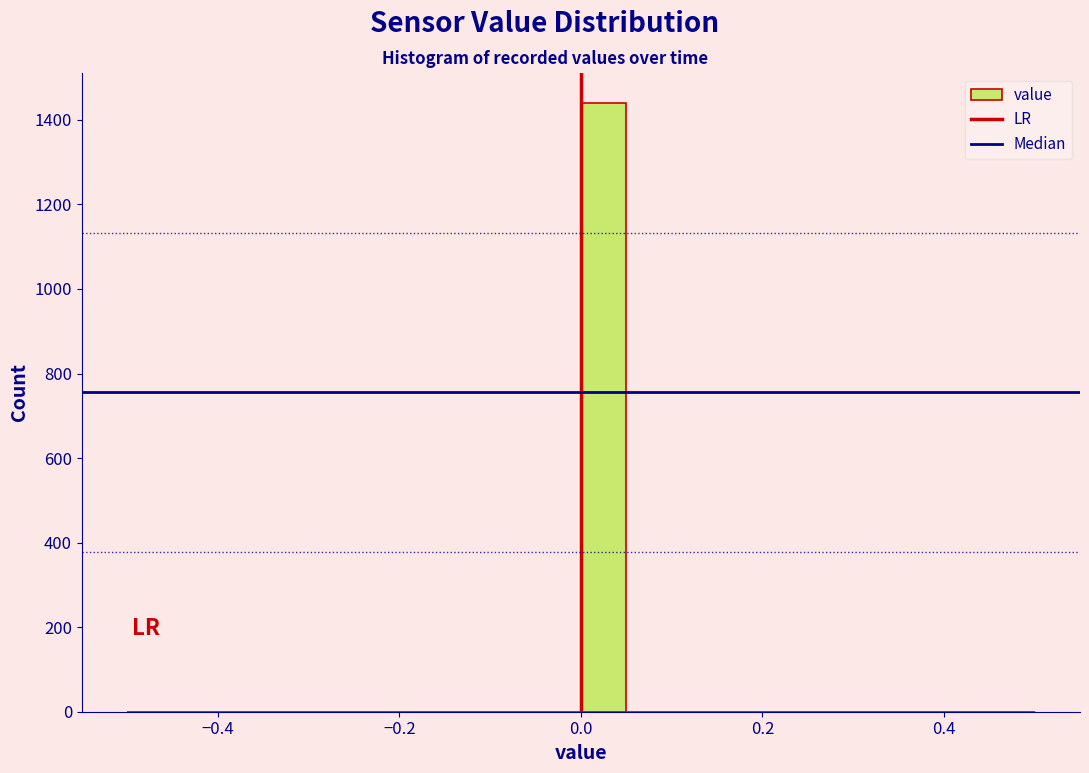

Around what value on the x-axis is the tallest bar? Give the approximate position of its centre, as read against the axis.

0.02